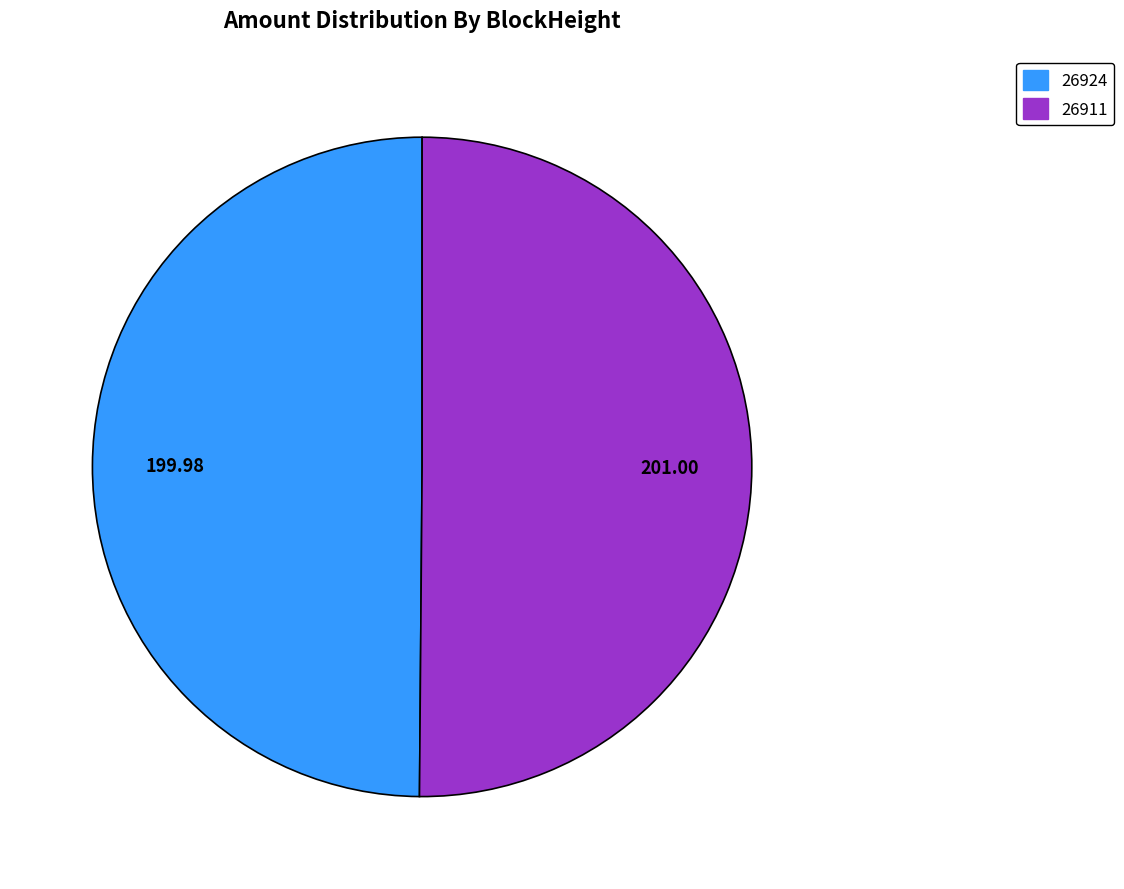

What is the ratio of the value at 26911 to the value at 26924?

1.0